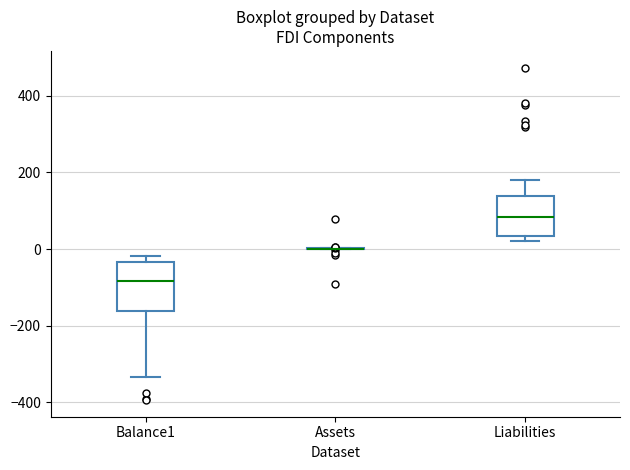

Which box is the tallest, from its lower edge to its upper edge?

Balance1